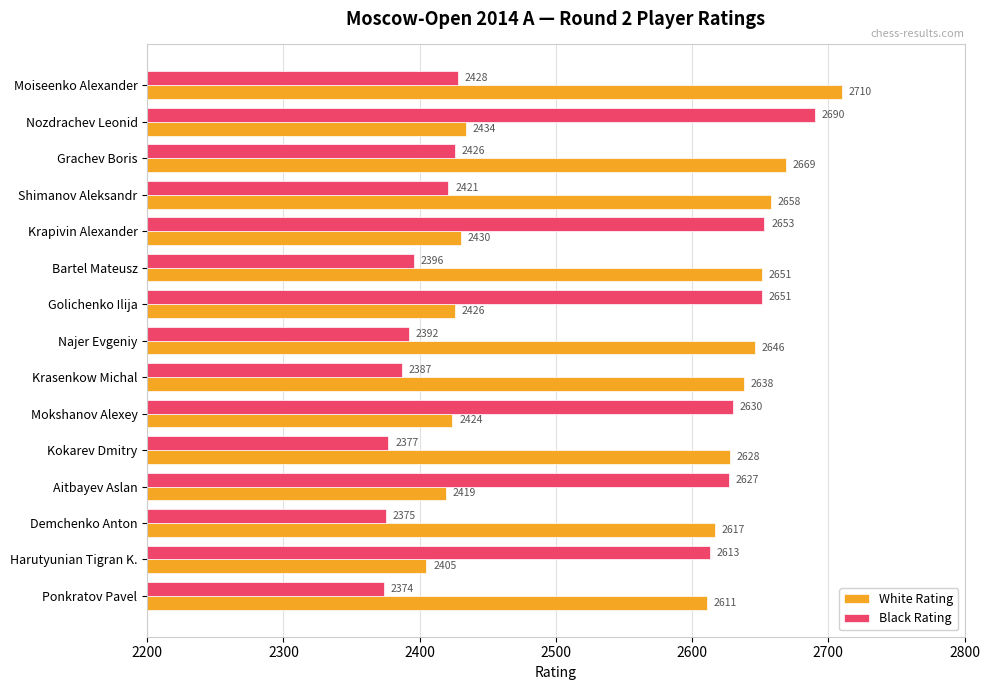

What are all the series names shown in the legend?

White Rating, Black Rating